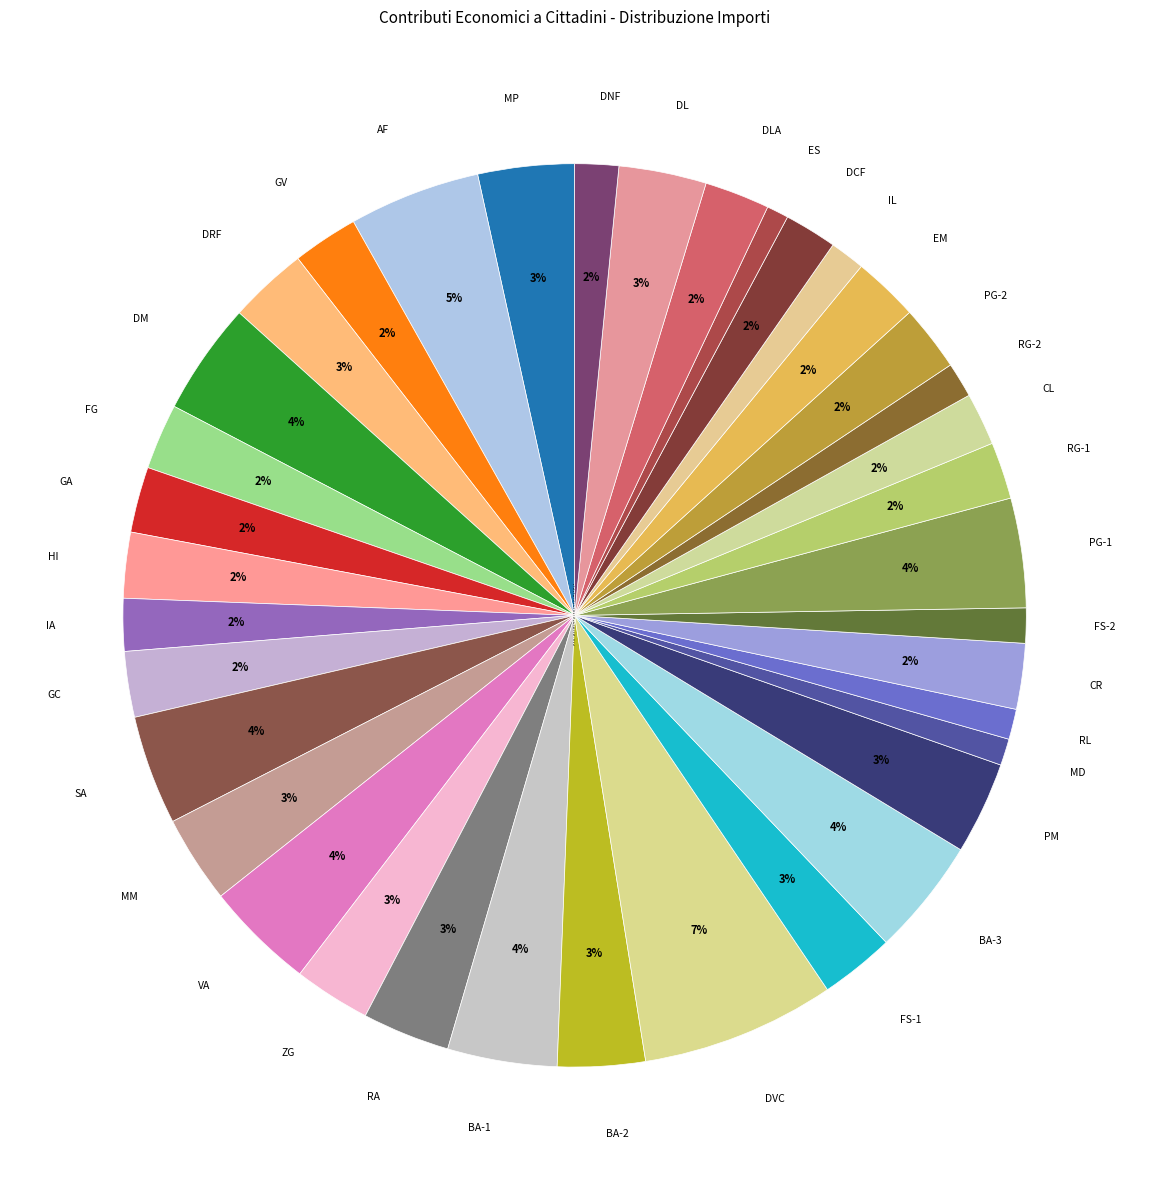

How many slices are in this pie chart?

37